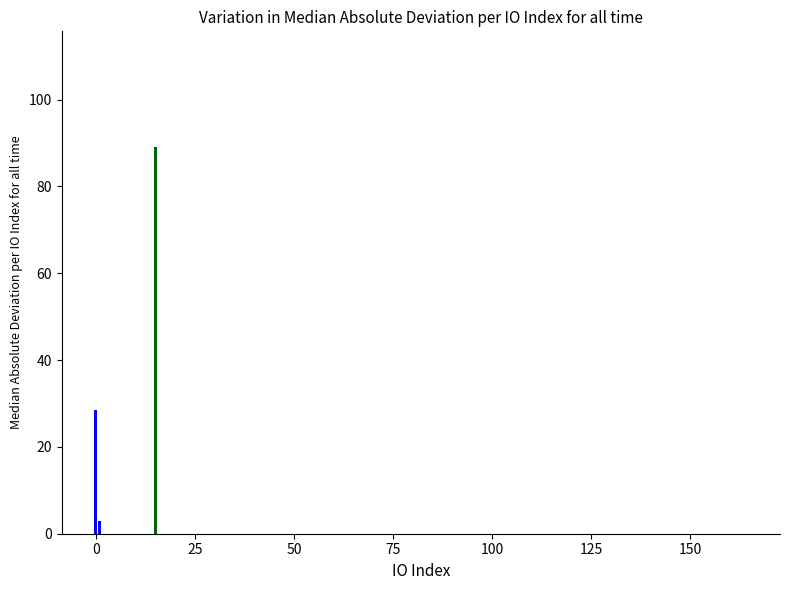

What is the sum of all values?

120.6